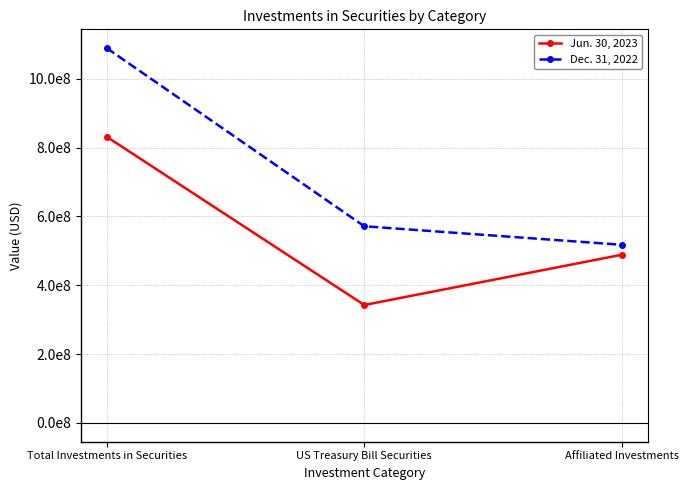

List the series in order of their peak value, highest first.

Dec. 31, 2022, Jun. 30, 2023